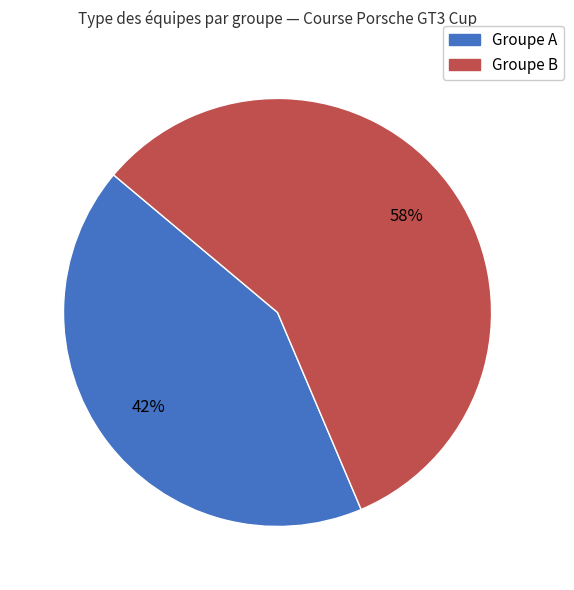

Rank the categories by value from highest to lowest.

Groupe B, Groupe A